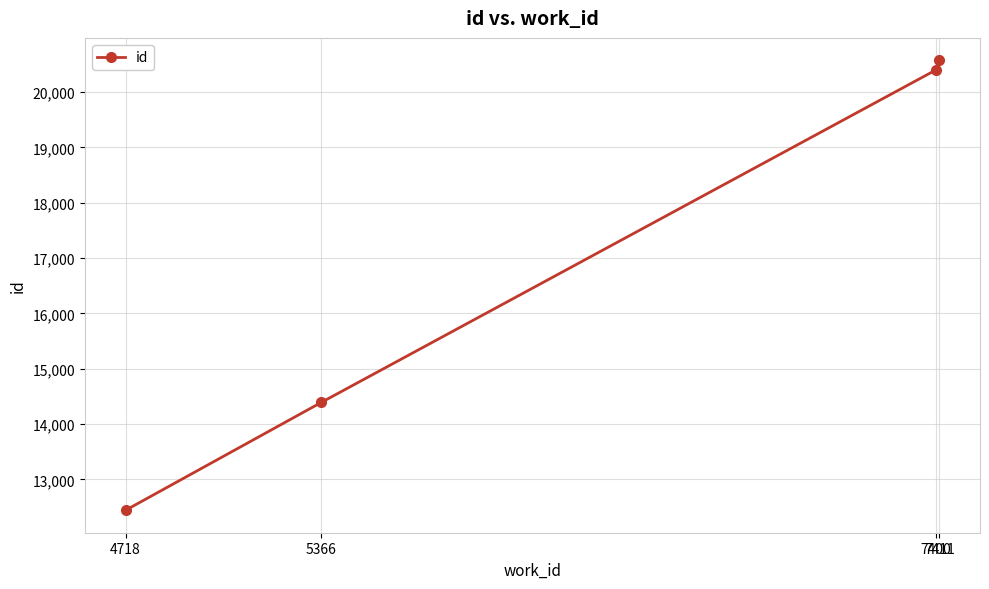

The chart shows a value of 5845 at 7400. True or false?

False